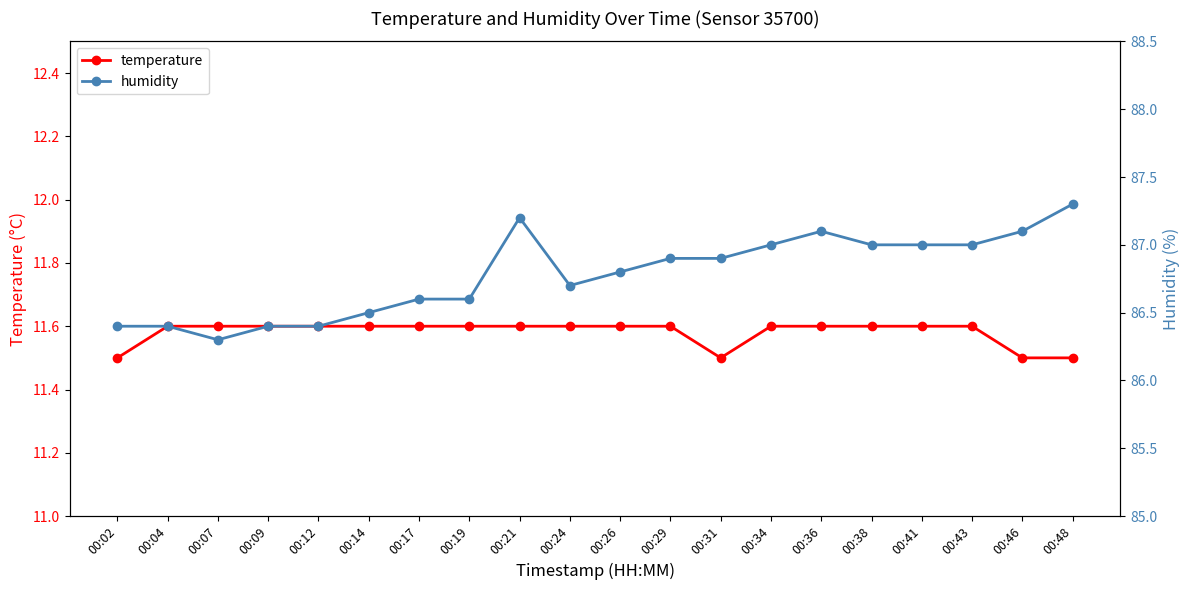

True or false: humidity and temperature intersect in this chart.

False